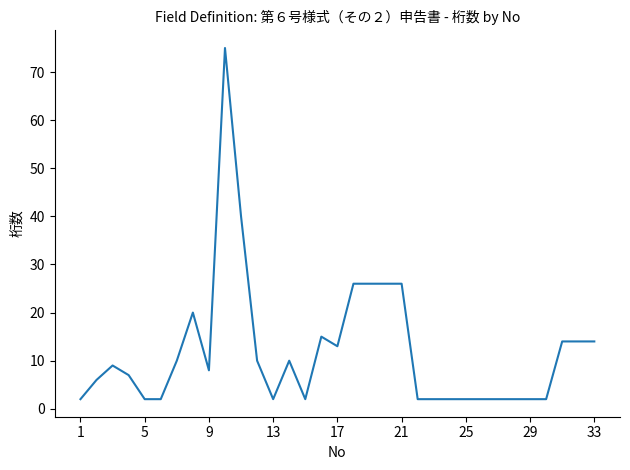

How many lines are shown in the chart?

1